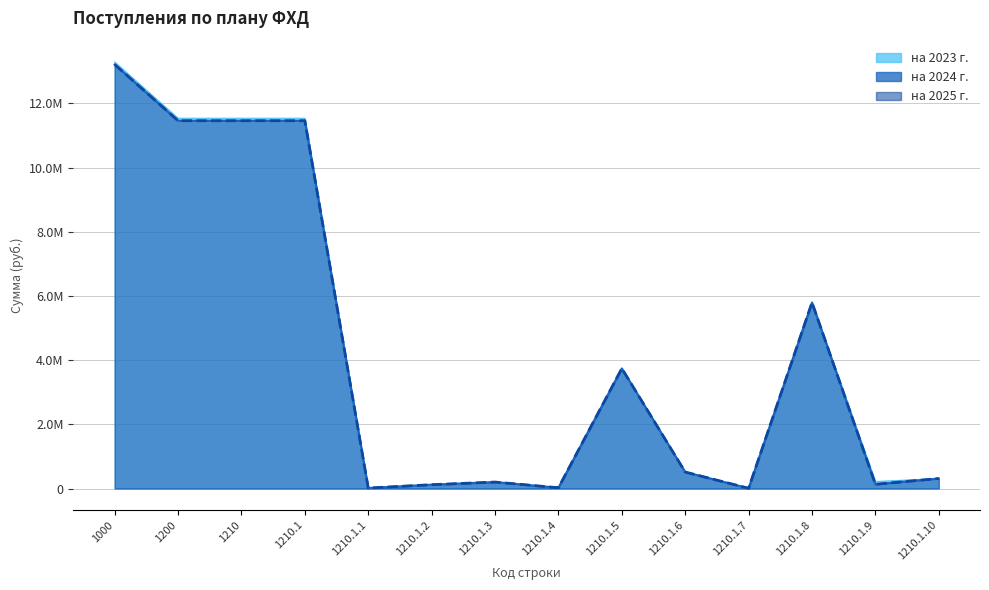

Which series changed the most between 1210.1 and 1210.1.10?

на 2023 г.